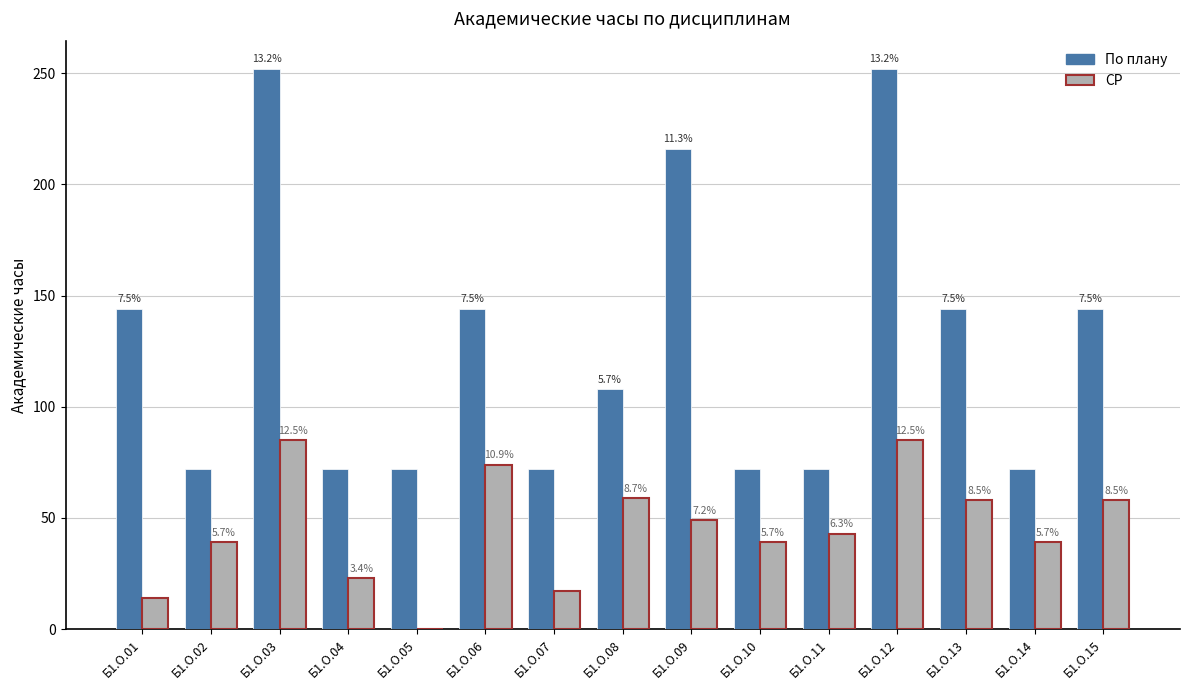

Does the chart contain stacked bars?

No